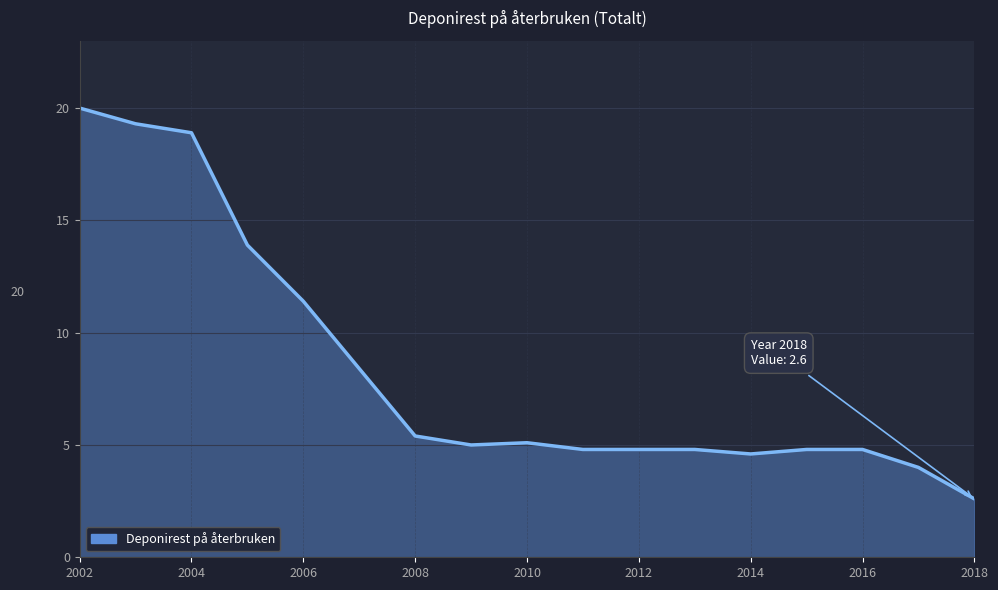

What is the difference between the maximum and minimum values?

17.4